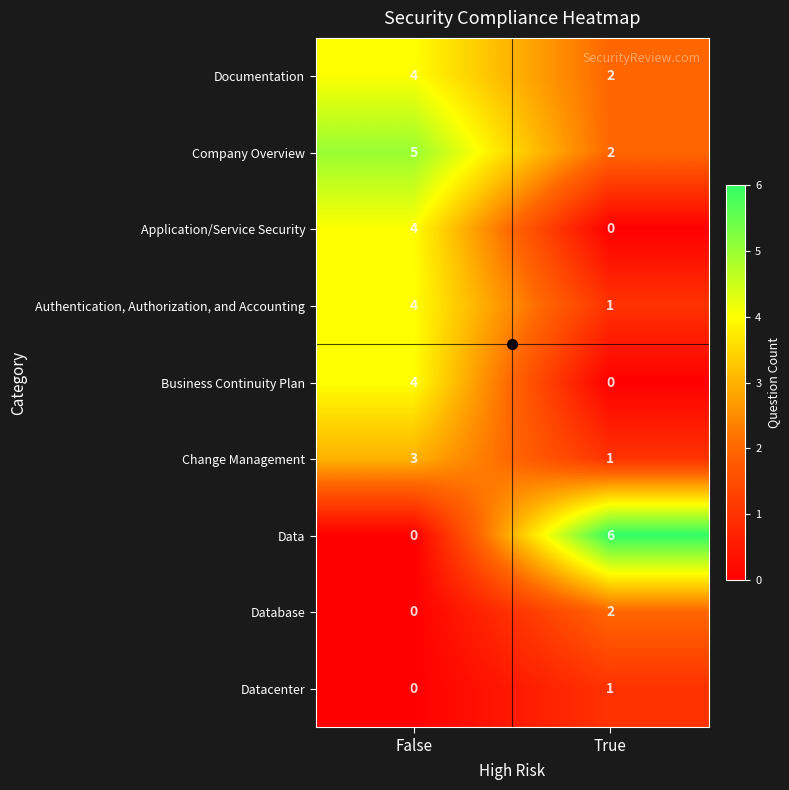

What is the approximate value of Data at True?

6